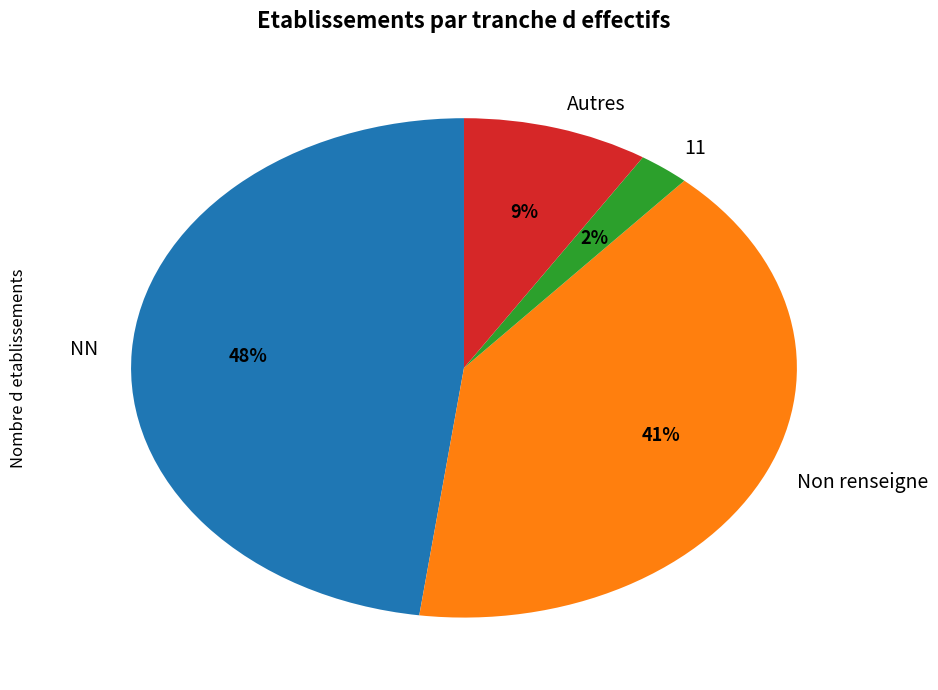

To the nearest percent, what percentage of the pie is NN?

48%